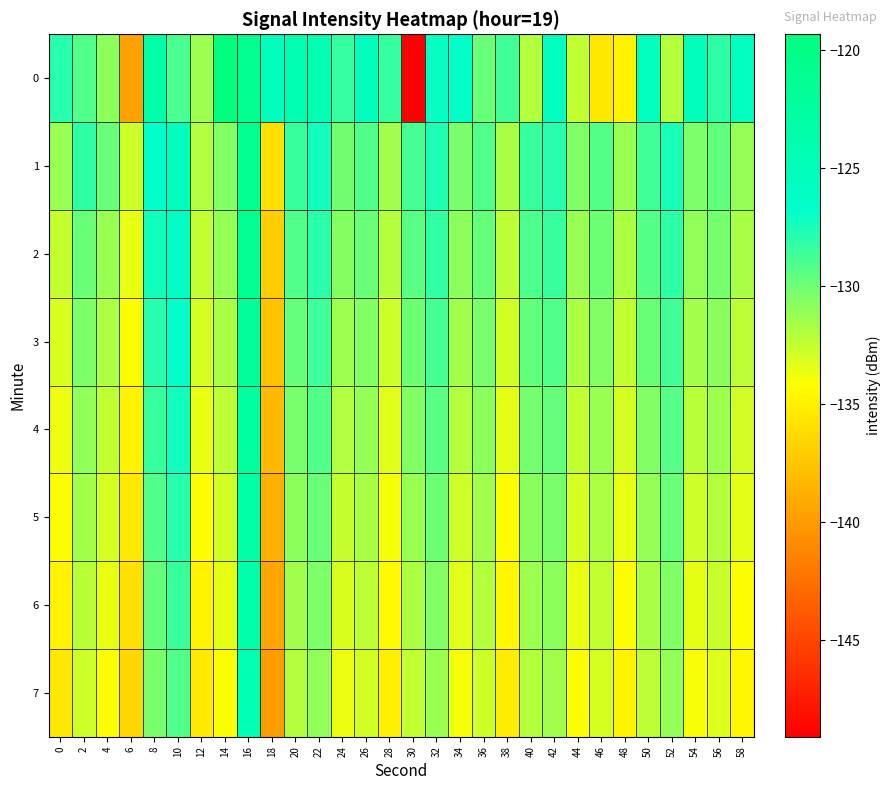

What is the maximum value shown in the chart?

-119.3